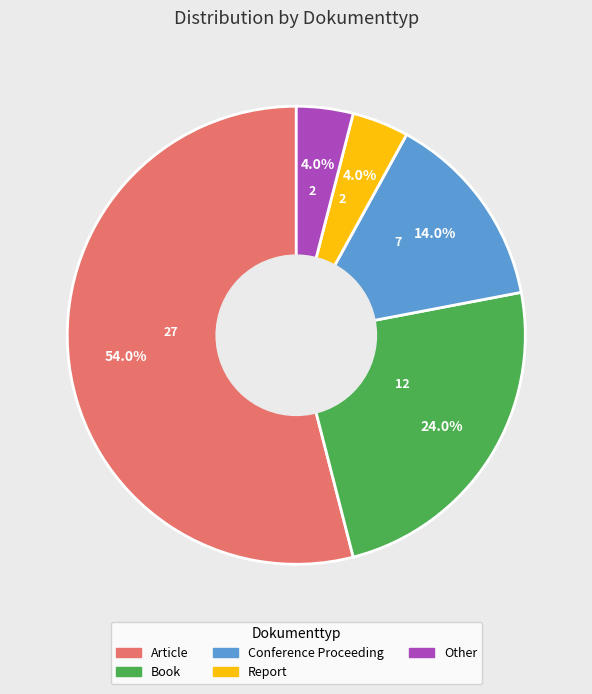

Which category accounts for the majority?

Article